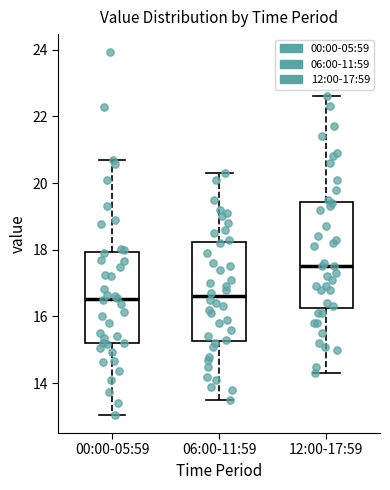

Where does the median line of the box for 12:00-17:59 sit on the y-axis? The values are not printed on the chart, so give them approximately, as read against the axis.

17.6